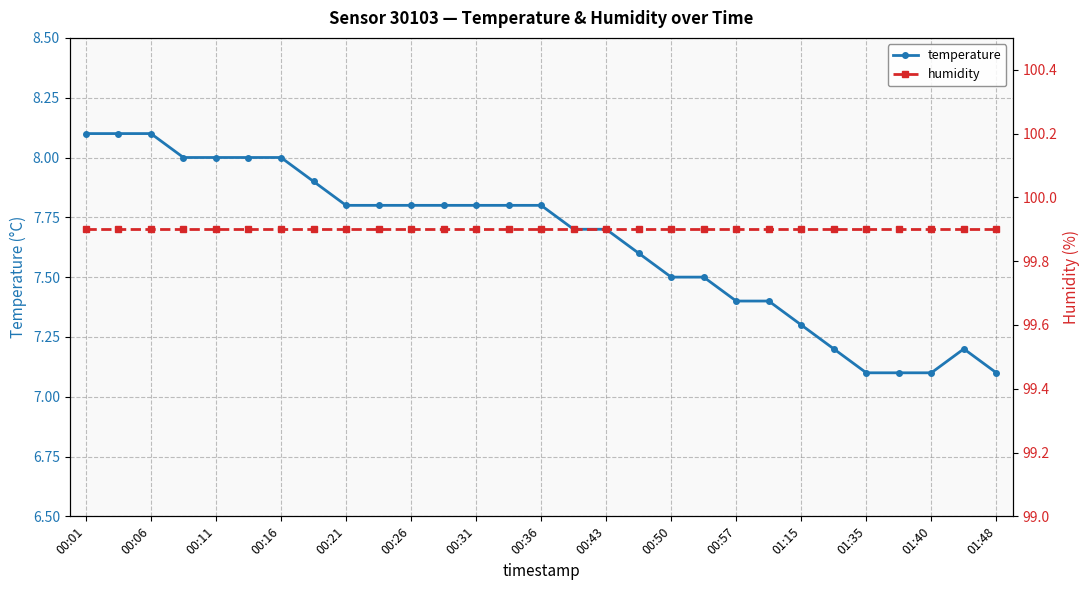

The value of temperature at 00:11 is 5.1. True or false?

False